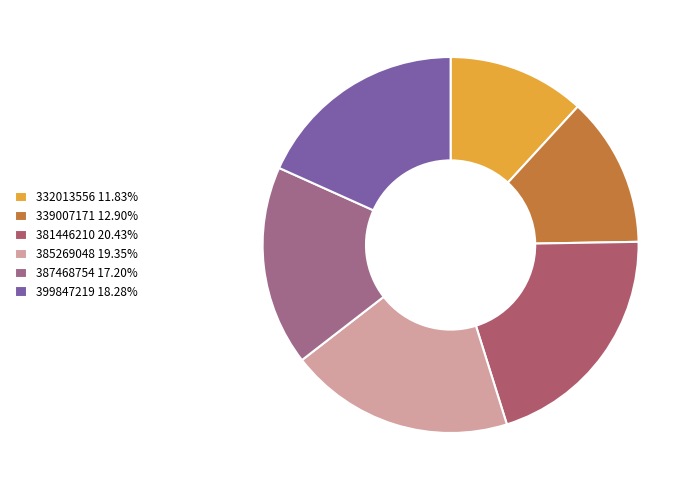

What is the ratio of the value at 385269048 to the value at 332013556?

1.6